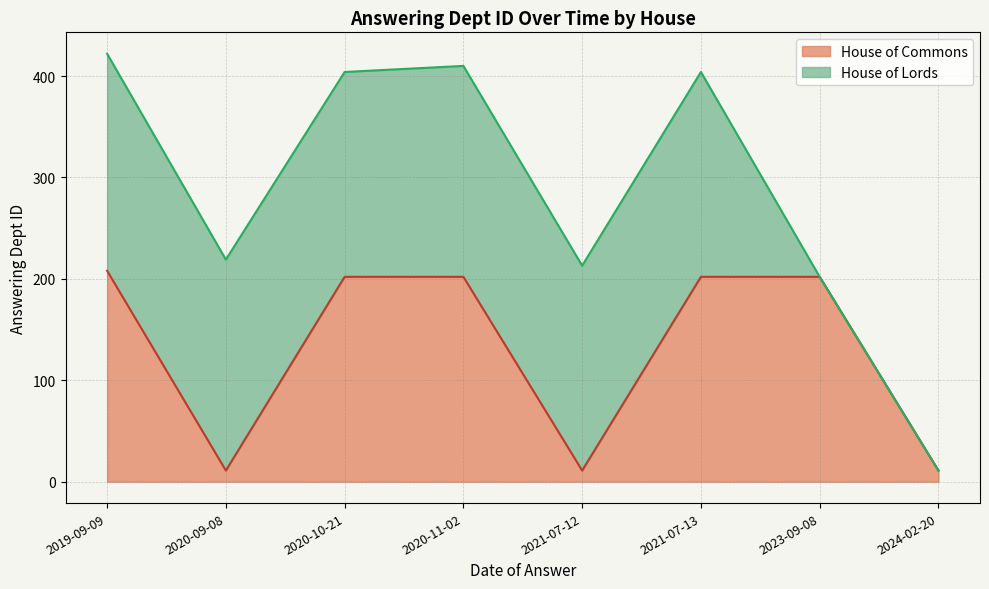

Rank the categories by value from lowest to highest.

2020-09-08, 2021-07-12, 2024-02-20, 2020-10-21, 2020-11-02, 2021-07-13, 2023-09-08, 2019-09-09